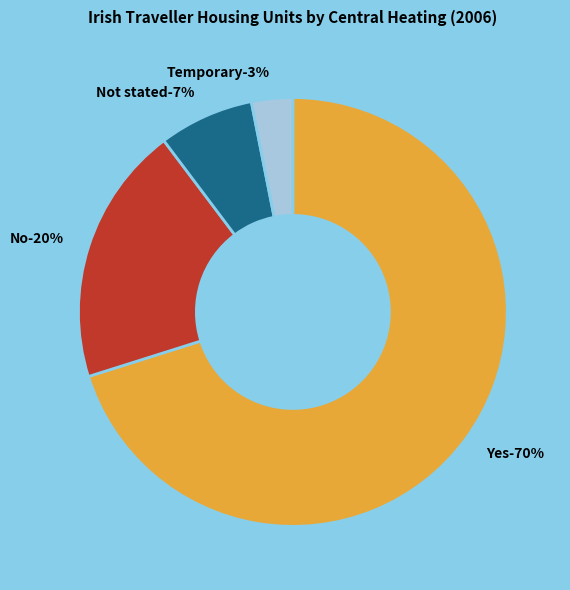

Is Yes the majority of the pie?

Yes